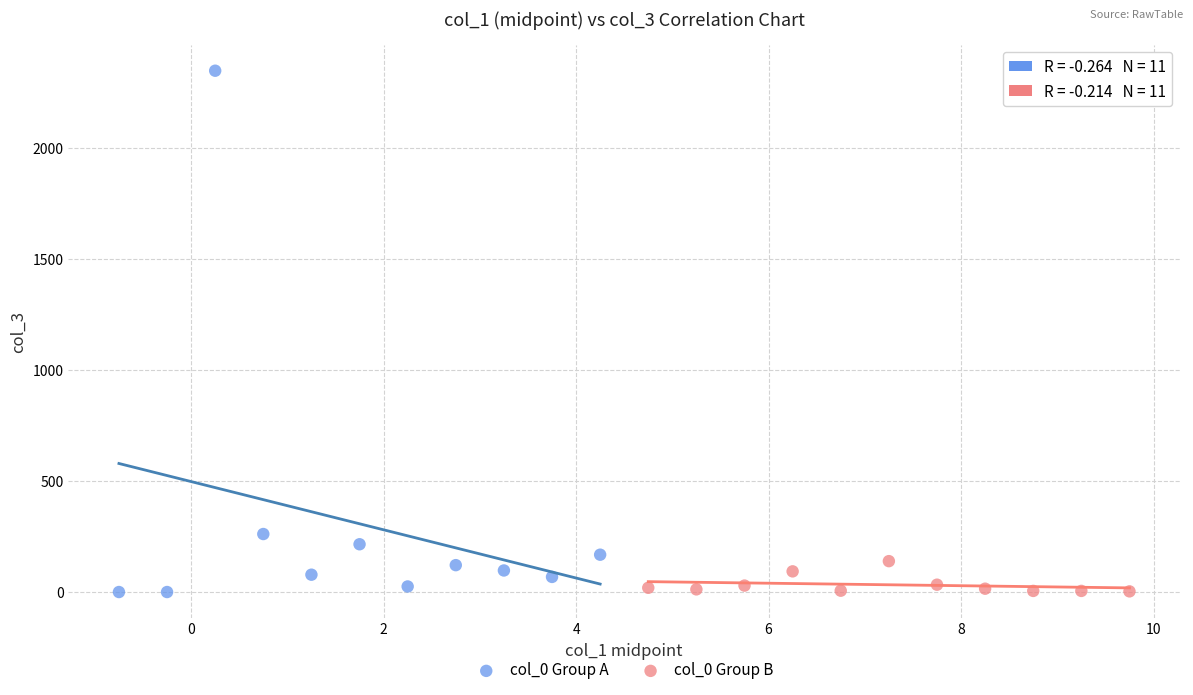

Which series reaches the maximum Y coordinate?

col_0 Group A